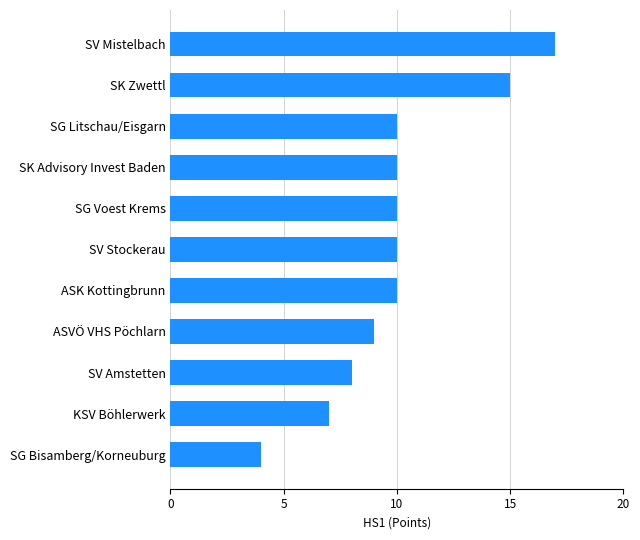

How many data points does each series have?

11